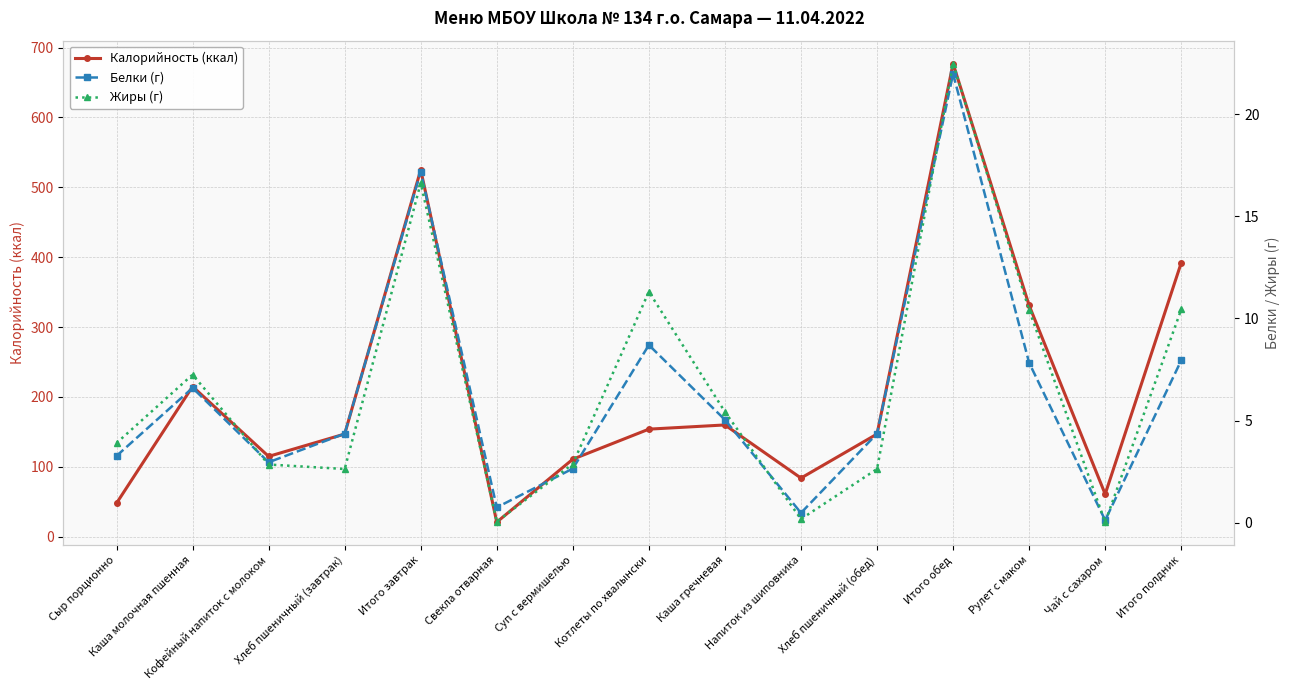

What is the label of the 5th point from the right?

Хлеб пшеничный (обед)